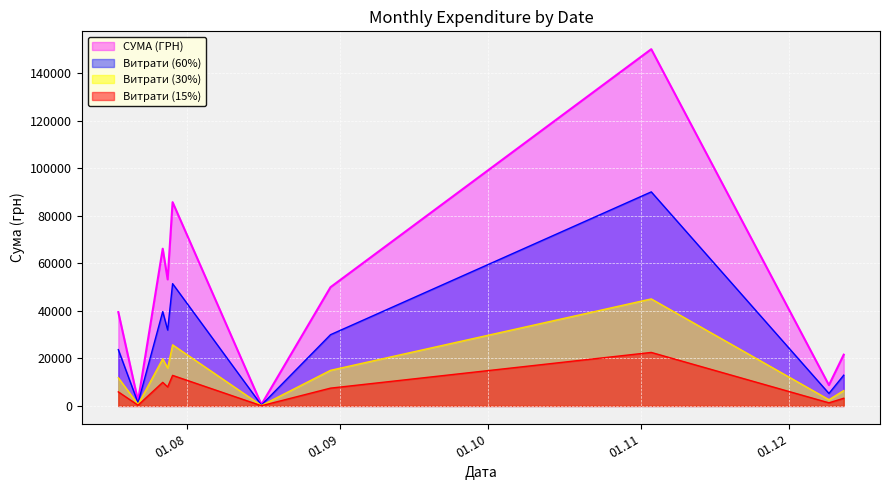

What is the maximum value shown in the chart?

150216.7